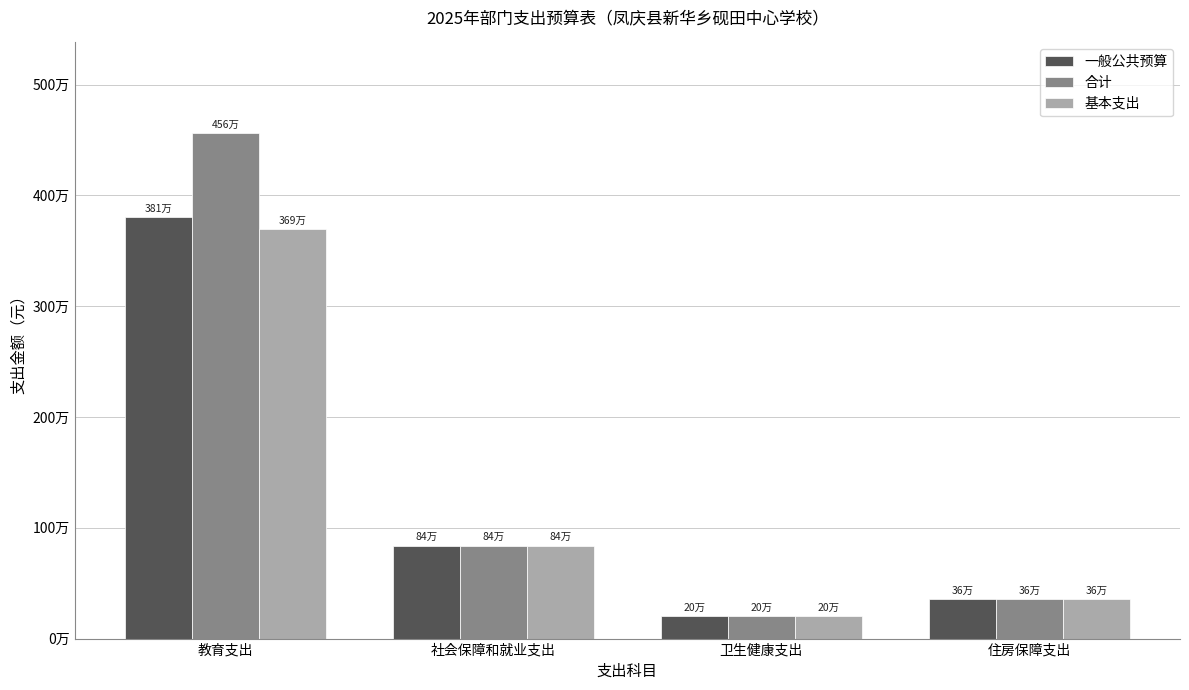

At which label does 一般公共预算 reach its peak?

教育支出